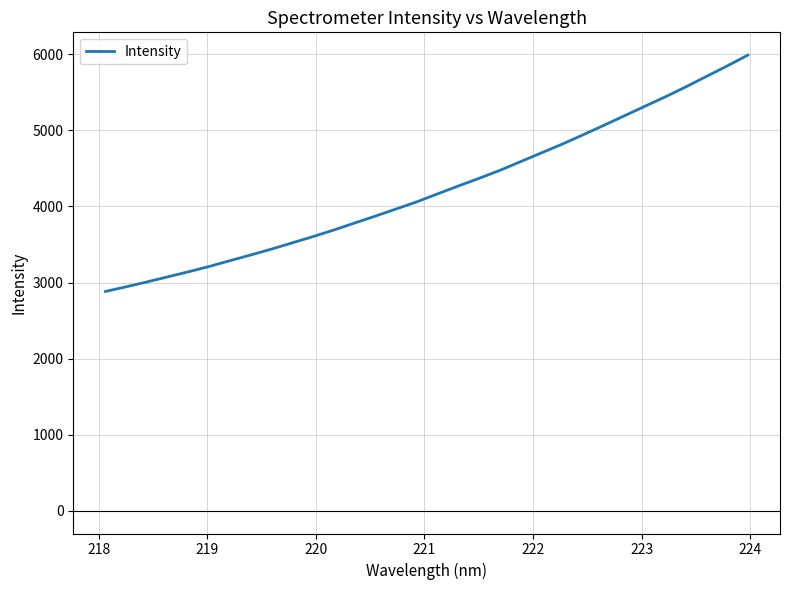

What is the greatest value displayed?

5990.4